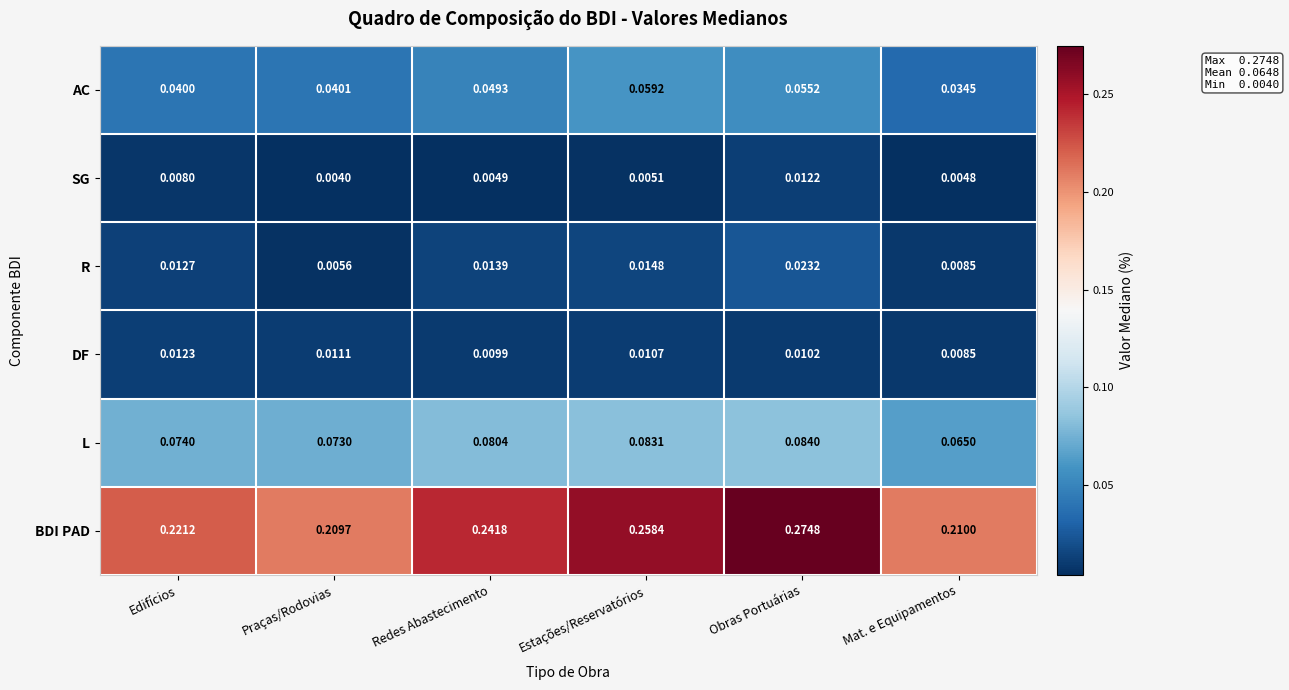

At which label is AC closest to 0?

Mat. e Equipamentos